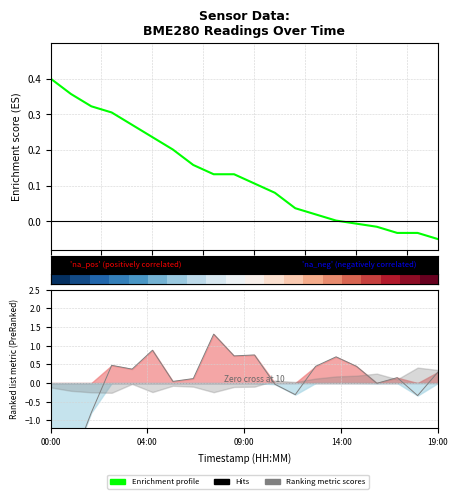

True or false: Enrichment profile has more than 0 interior local peaks.

False